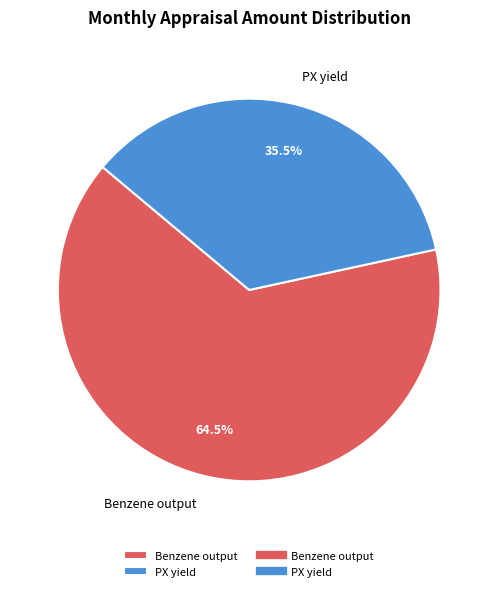

Rank the categories by value from lowest to highest.

PX yield, Benzene output